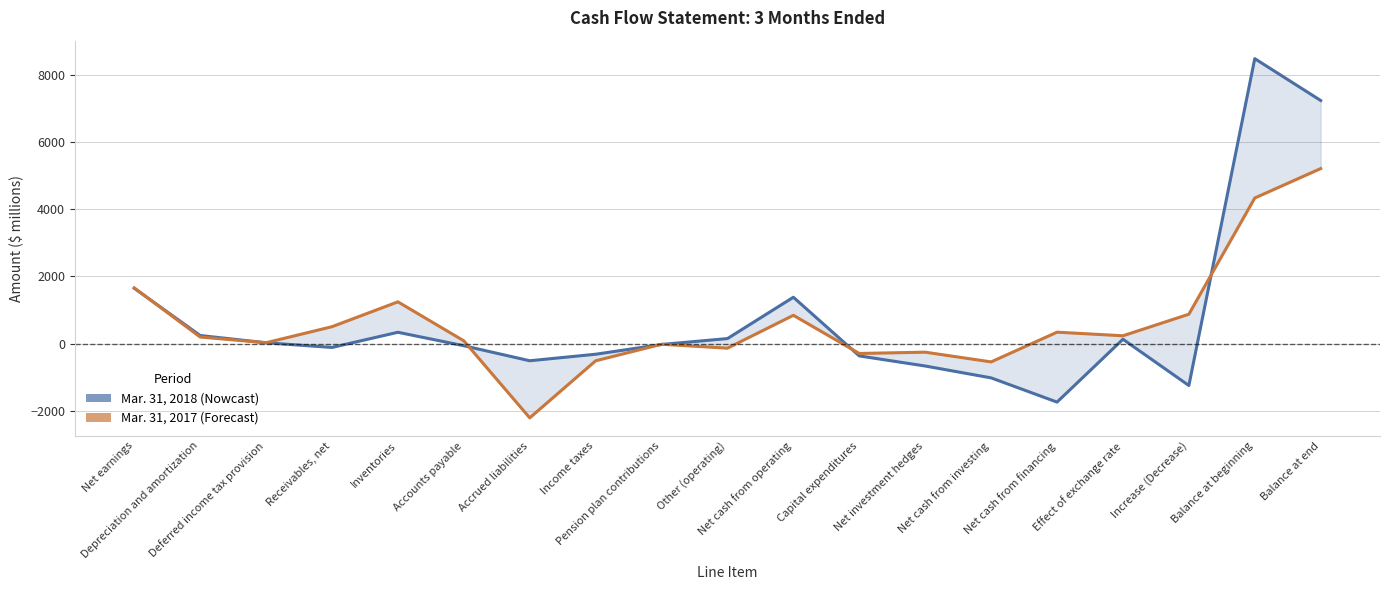

How many data points in Mar. 31, 2018 are less than -25?

9